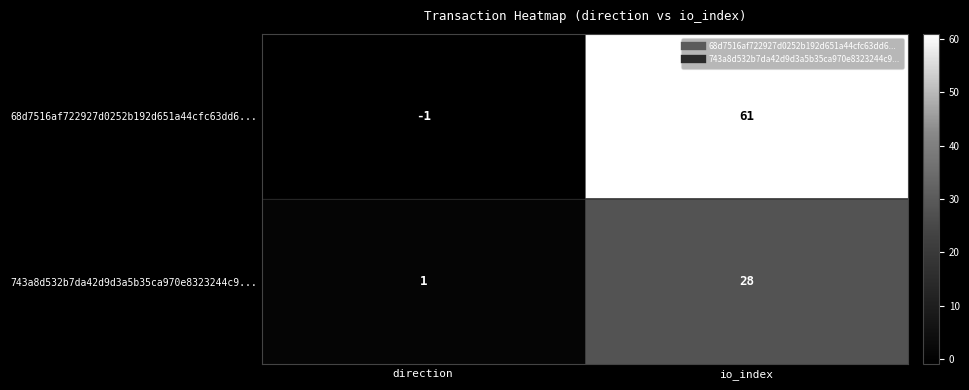

What is the sum of the 743a8d532b7da42d9d3a5b35ca970e8323244c9... values at direction and io_index?

29